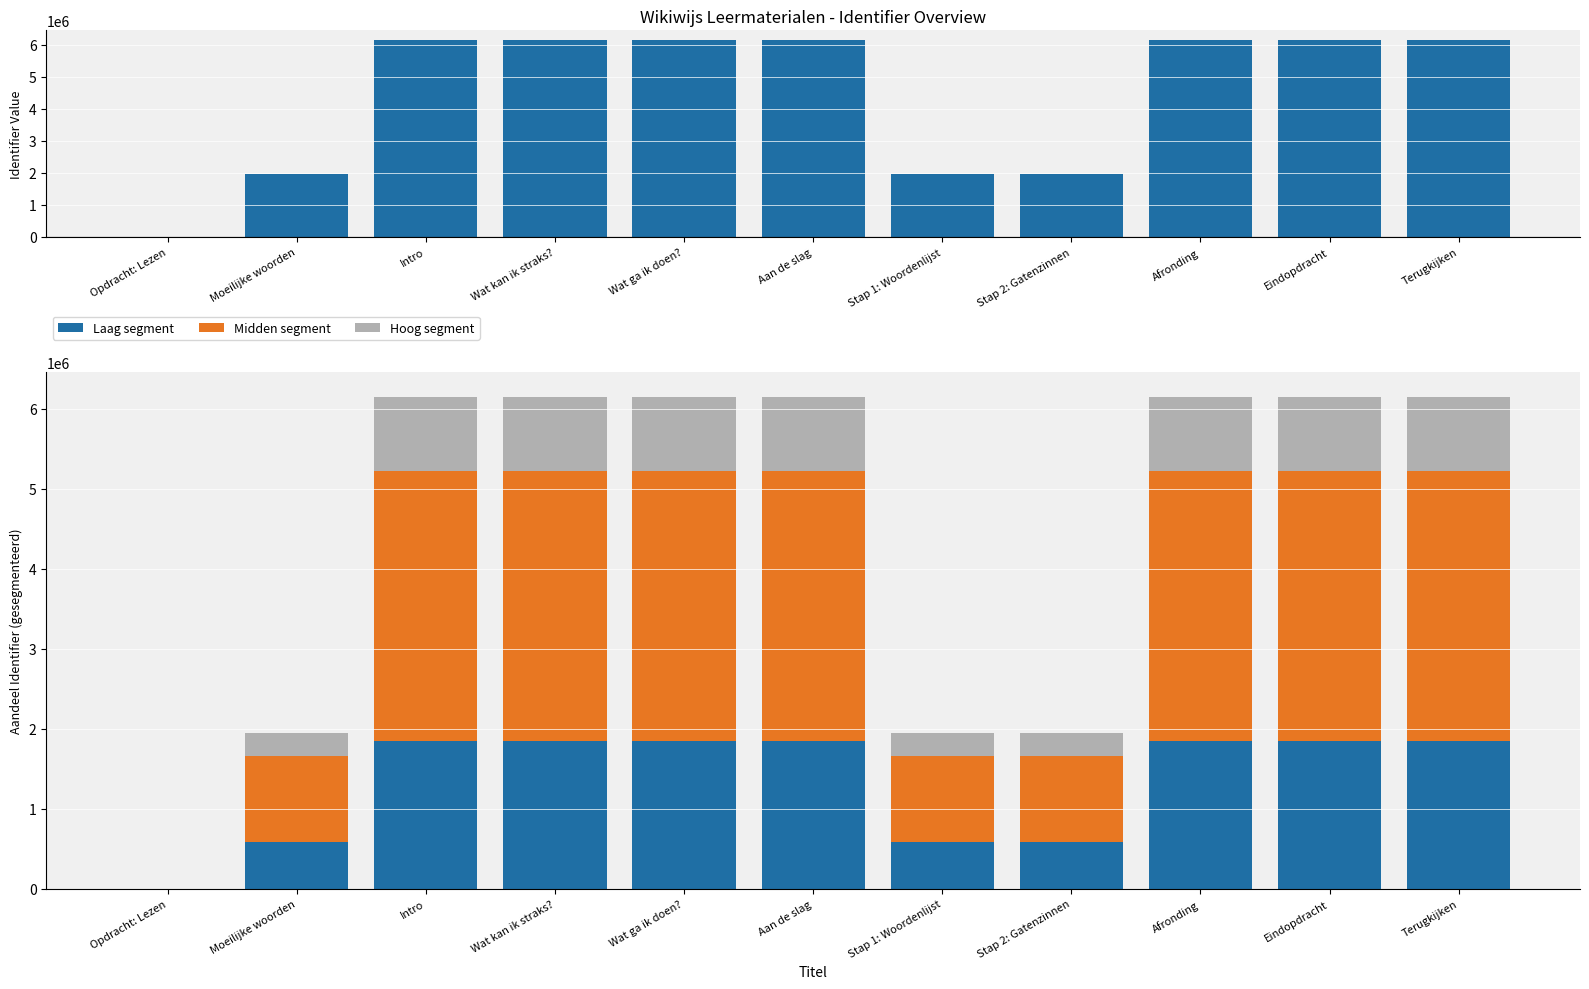

Reading left to right, what are all the values shown in this chart?

Identifier: Opdracht: Lezen=0.0	Moeilijke woorden=1950719.0	Intro=6149577.0	Wat kan ik straks?=6149579.0	Wat ga ik doen?=6149580.0	Aan de slag=6149582.0	Stap 1: Woordenlijst=1950723.0	Stap 2: Gatenzinnen=1950729.0	Afronding=6149583.0	Eindopdracht=6149584.0	Terugkijken=6149587.0
Laag segment: Opdracht: Lezen=0.0	Moeilijke woorden=585215.7	Intro=1844873.1	Wat kan ik straks?=1844873.7	Wat ga ik doen?=1844874.0	Aan de slag=1844874.6	Stap 1: Woordenlijst=585216.9	Stap 2: Gatenzinnen=585218.7	Afronding=1844874.9	Eindopdracht=1844875.2	Terugkijken=1844876.1
Midden segment: Opdracht: Lezen=0.0	Moeilijke woorden=1072895.5	Intro=3382267.4	Wat kan ik straks?=3382268.5	Wat ga ik doen?=3382269.0	Aan de slag=3382270.1	Stap 1: Woordenlijst=1072897.7	Stap 2: Gatenzinnen=1072901.0	Afronding=3382270.7	Eindopdracht=3382271.2	Terugkijken=3382272.9
Hoog segment: Opdracht: Lezen=0.0	Moeilijke woorden=292607.8	Intro=922436.5	Wat kan ik straks?=922436.8	Wat ga ik doen?=922437.0	Aan de slag=922437.3	Stap 1: Woordenlijst=292608.5	Stap 2: Gatenzinnen=292609.3	Afronding=922437.4	Eindopdracht=922437.6	Terugkijken=922438.0